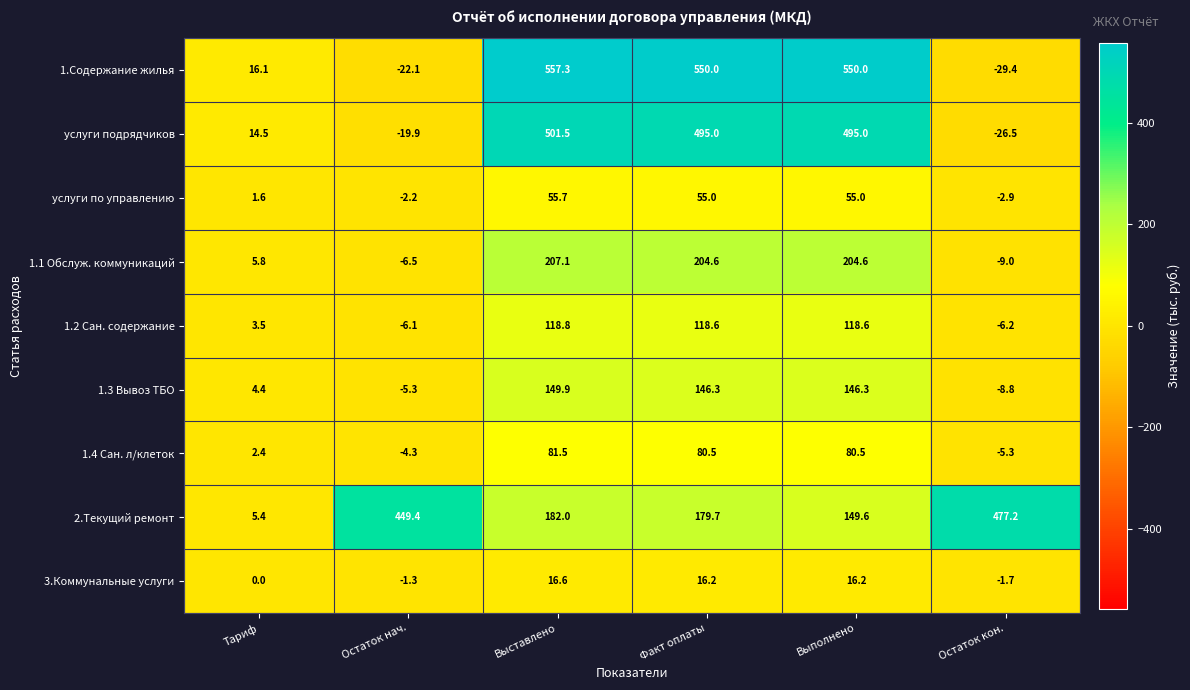

What is the greatest value displayed?

557.3